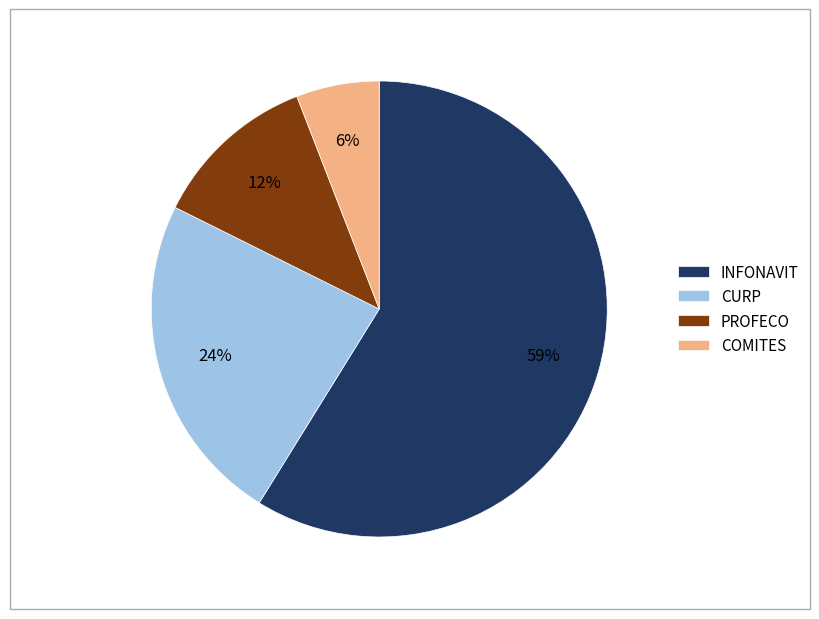

The PROFECO slice represents 17% of the pie. True or false?

False